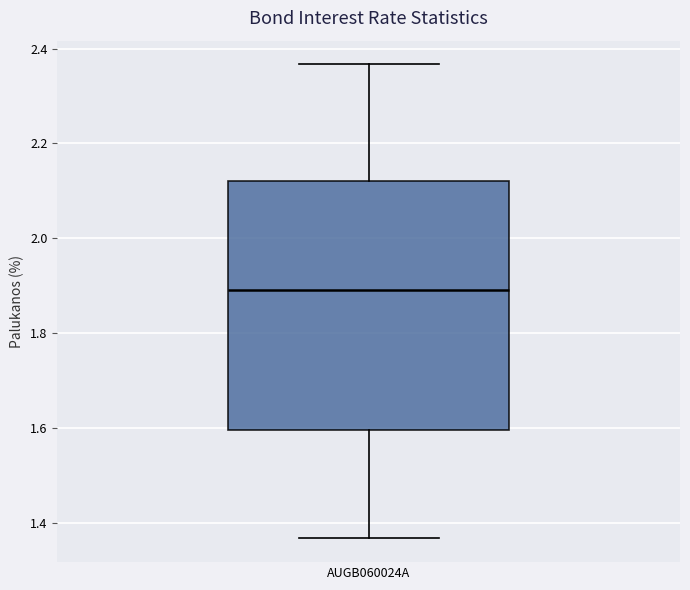

Read this box plot against the y-axis: the position of the median line, the range covered by the box, and the ends of both whiskers. The values are not printed on the chart, so give them approximately, as read against the axis.

median 1.90, box 1.60 to 2.12, whiskers 1.36 to 2.36